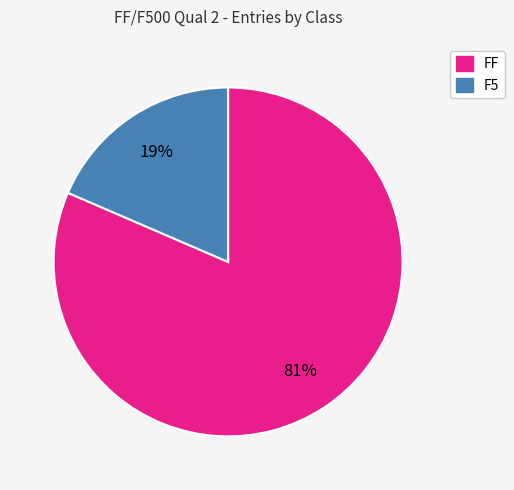

Count the number of slices in the pie.

2